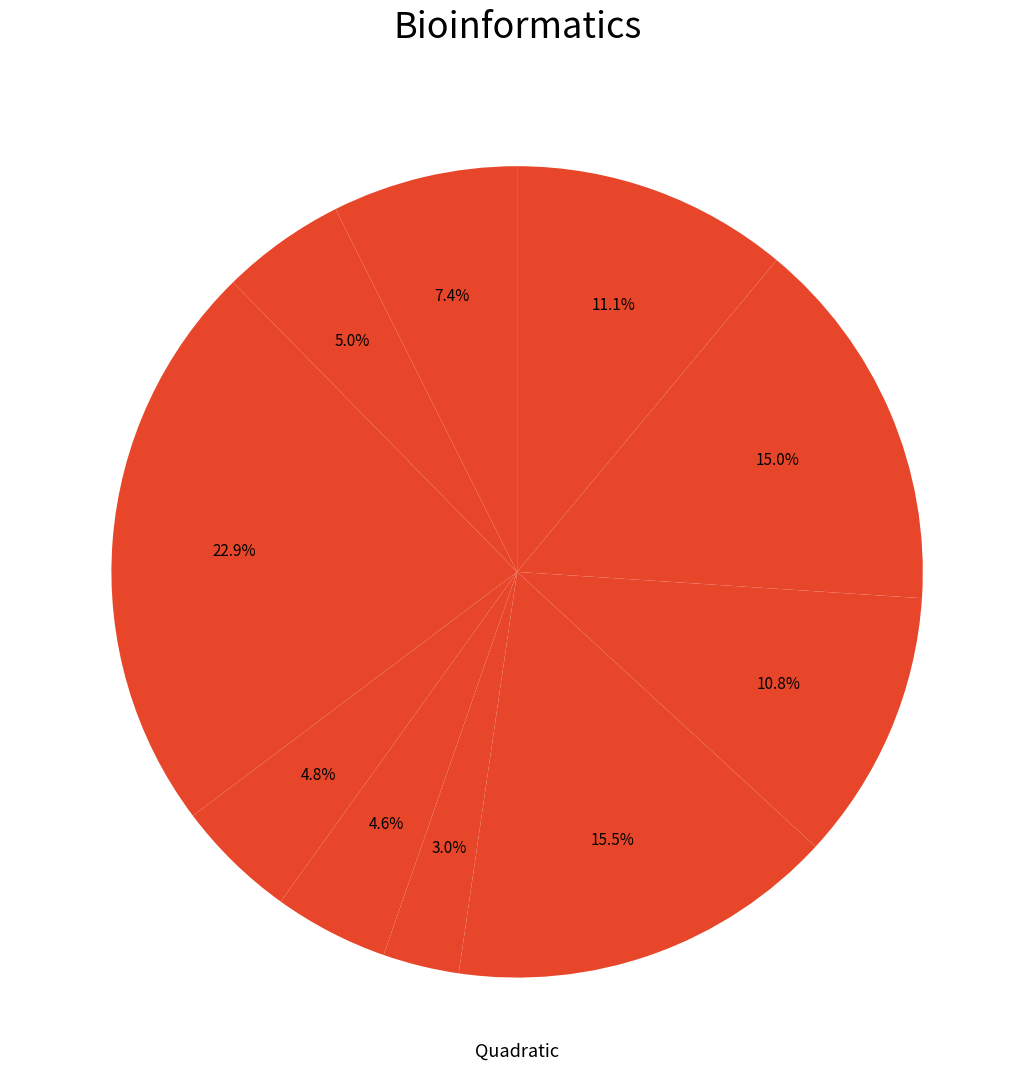

To the nearest percent, what is the difference between the largest and smallest slice percentages?

20%